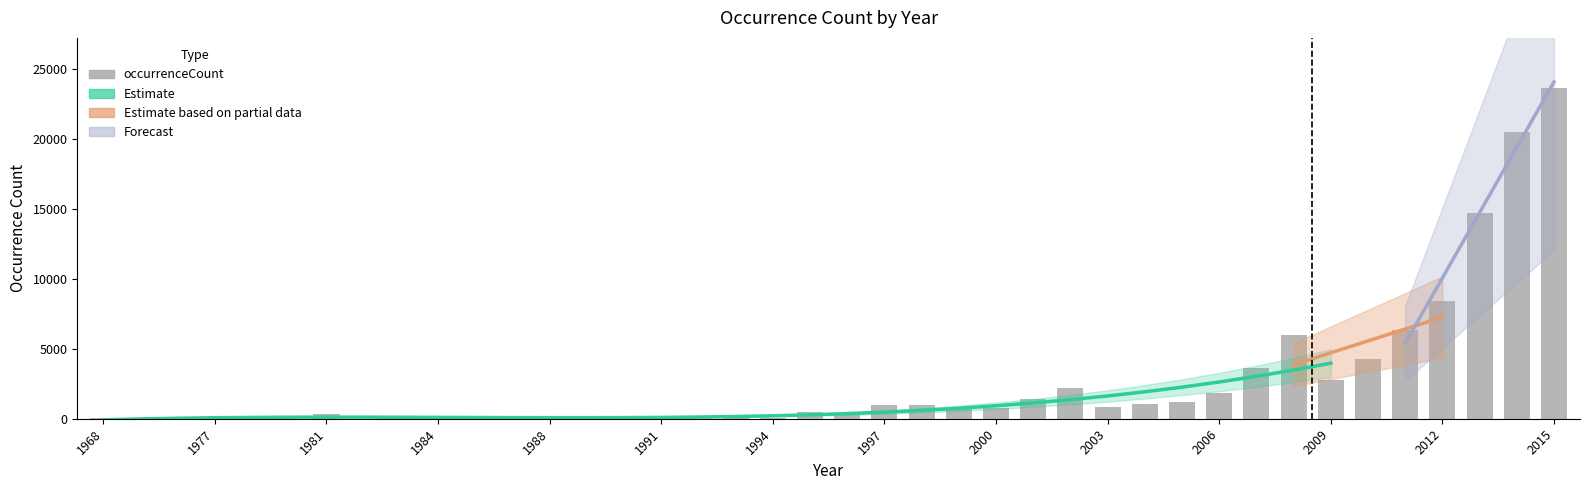

At which label is the value closest to 11844?

2013